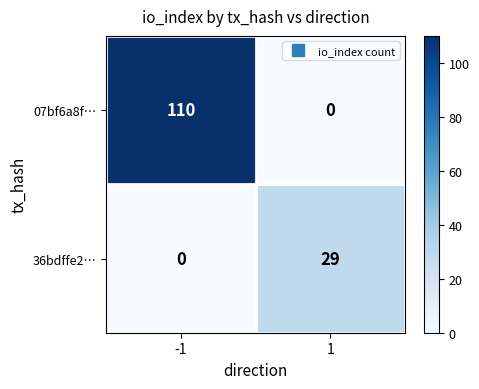

True or false: 07bf6a8f… has a value of 110 at -1.

True